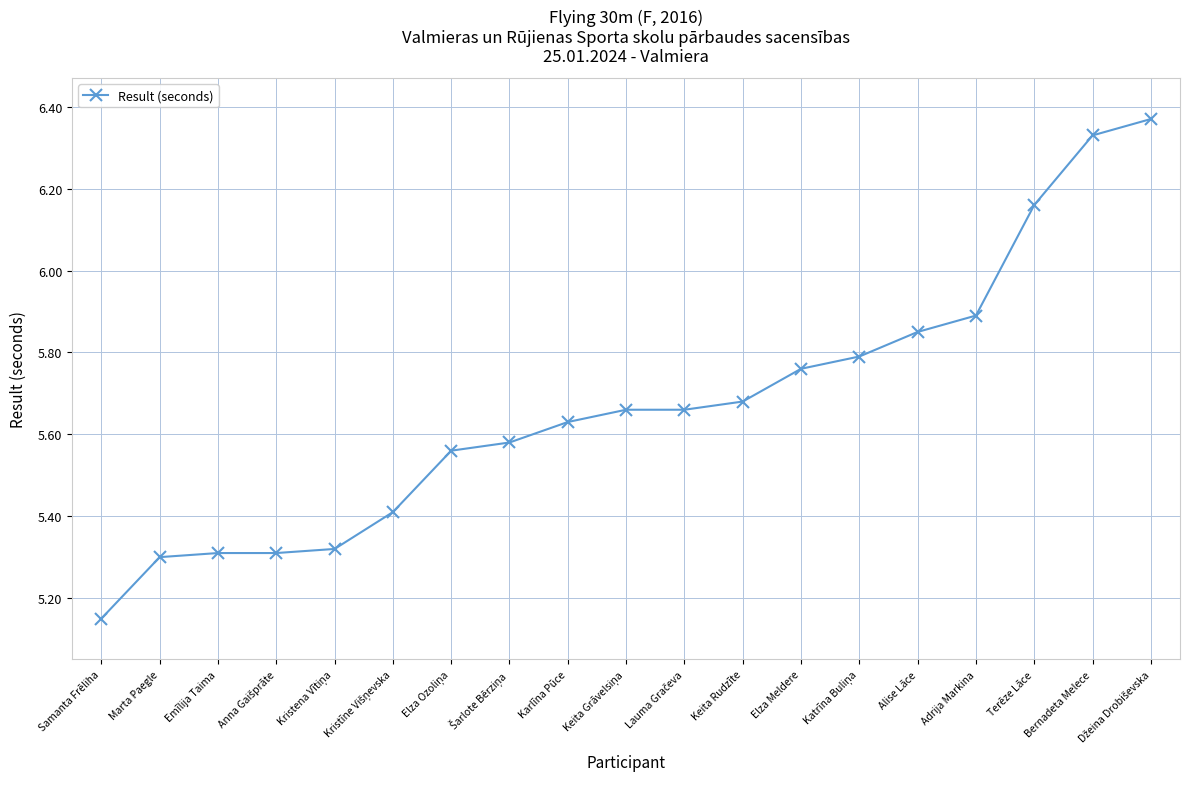

At which label is the value closest to 5?

Samanta Frēliha